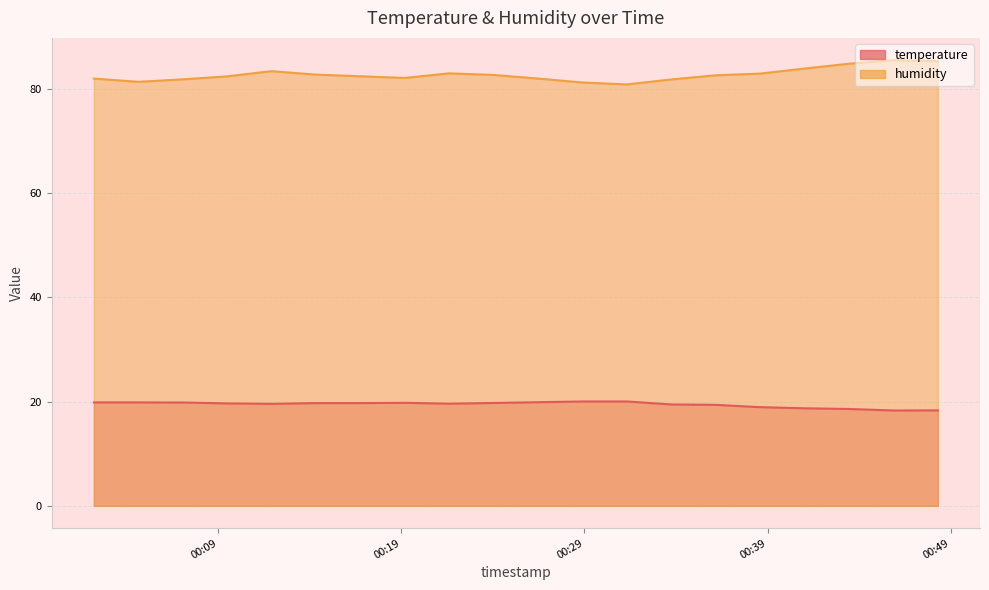

True or false: humidity and temperature intersect in this chart.

False